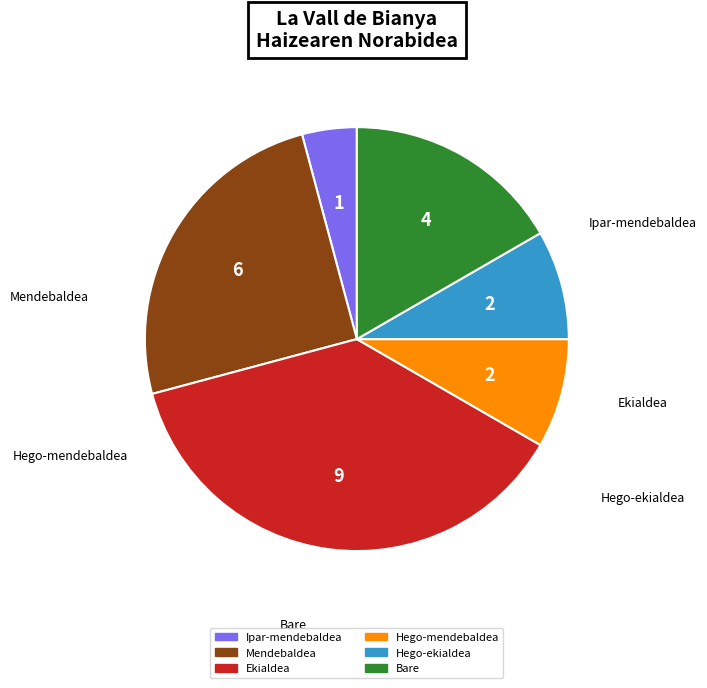

Do Ipar-mendebaldea and Mendebaldea together represent more than half of the pie?

No